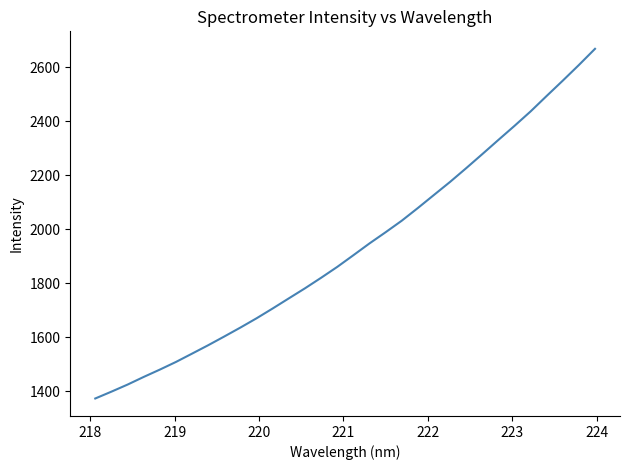

What is the maximum value shown in the chart?

2668.4